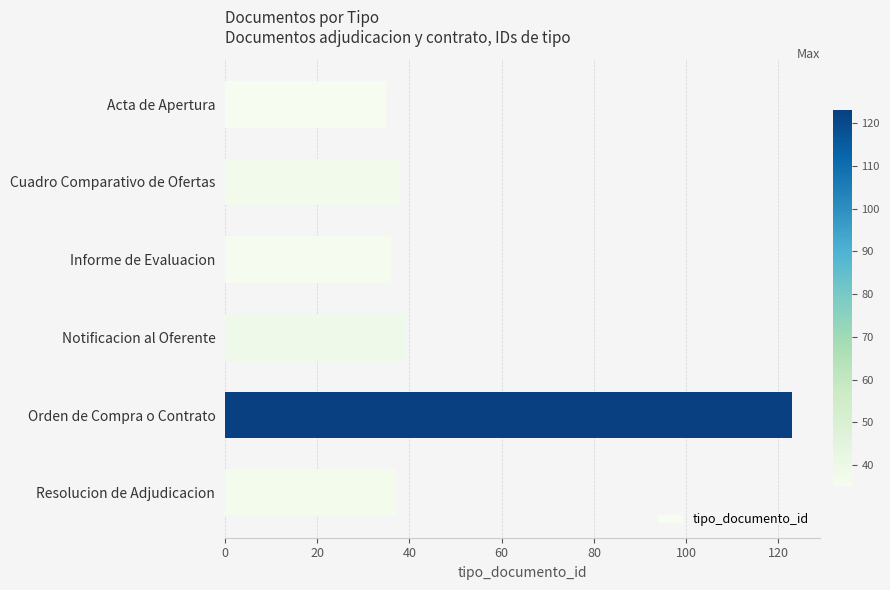

Reading top to bottom, transcribe all the data shown in this chart.

35	38	36	39	123	37